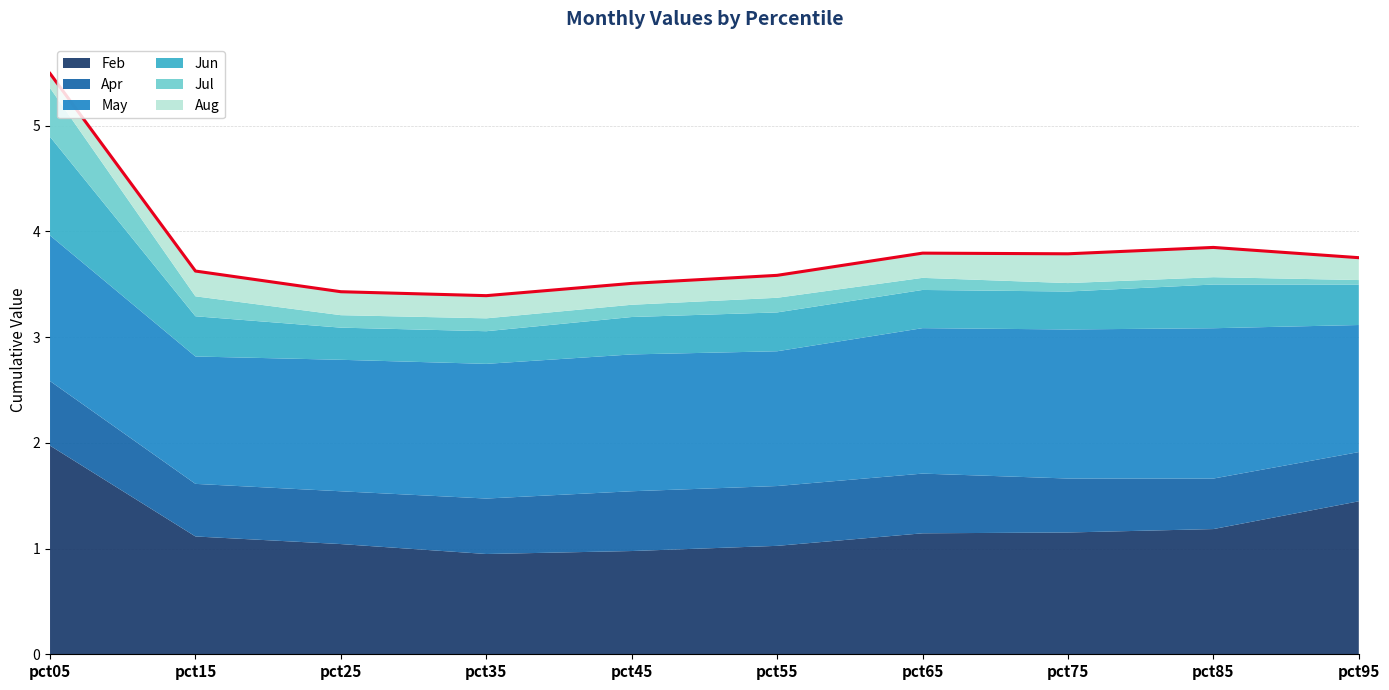

True or false: Aug and Jul intersect in this chart.

True